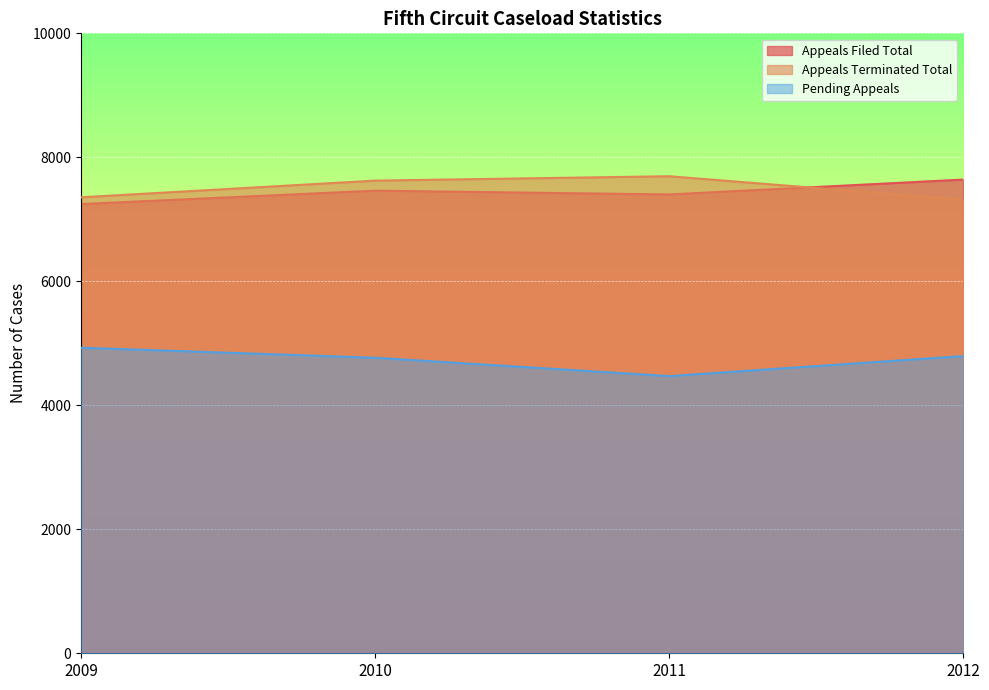

Reading left to right, list all the values displayed in this chart.

Appeals Filed Total: 7246	7462	7401	7641
Appeals Terminated Total: 7355	7624	7695	7316
Pending Appeals: 4929	4767	4471	4794